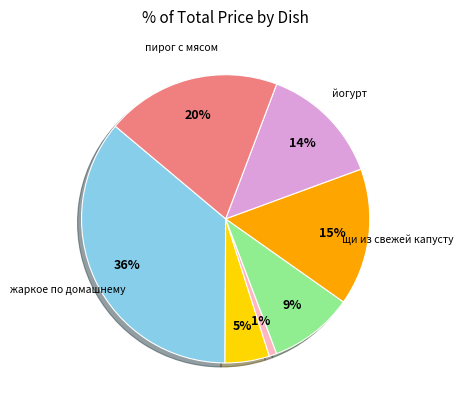

Is there a majority slice in this chart?

No